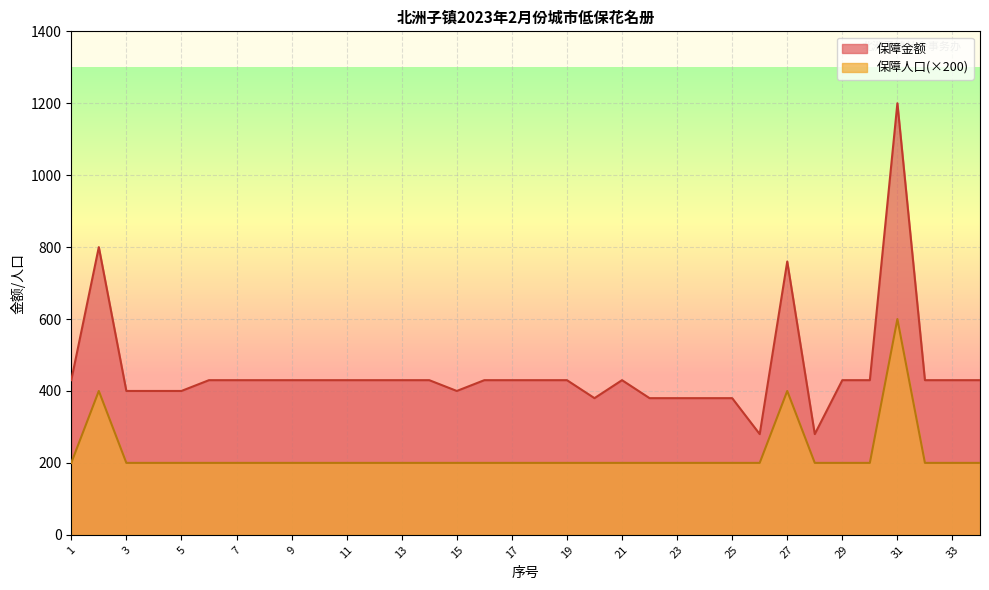

True or false: 保障金额 and 保障人口 intersect in this chart.

False